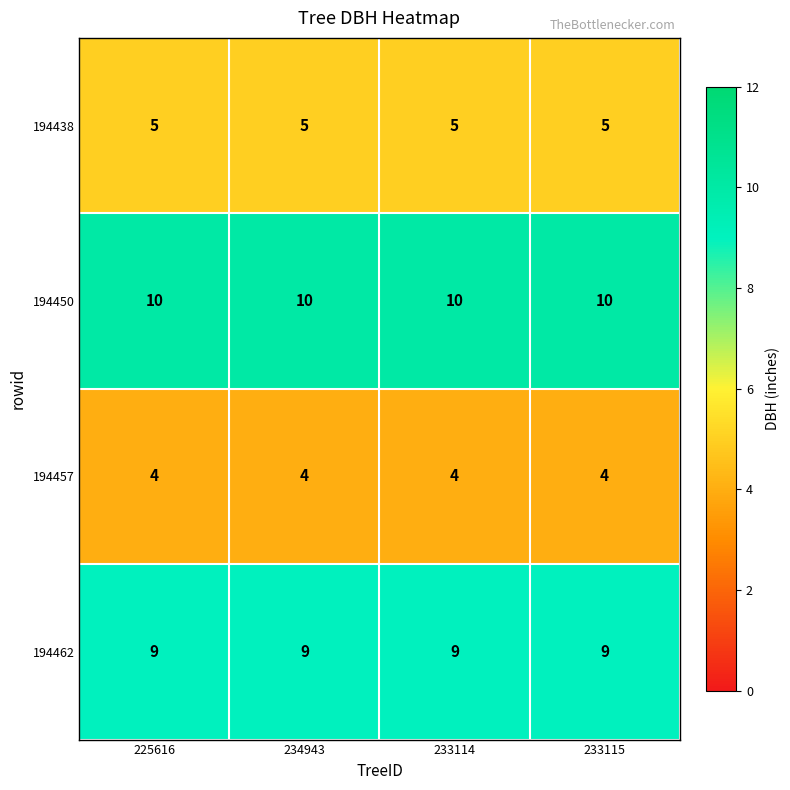

What is the total value across all series at 233114?

28